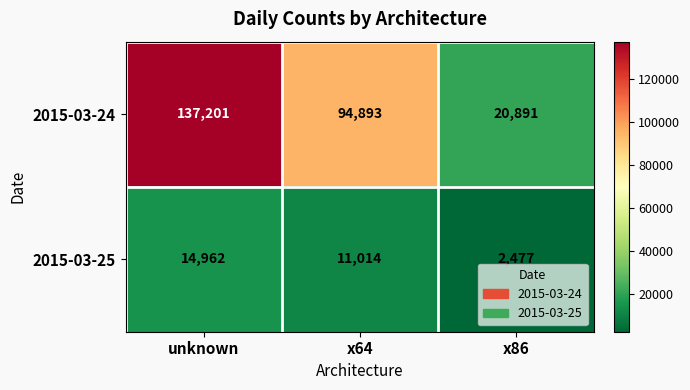

What is the average value of the 2015-03-24 series?

84328